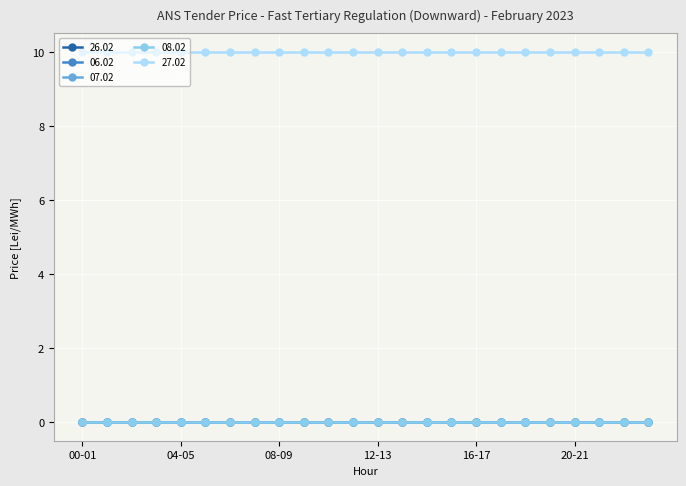

True or false: 06.02 has more than 1 interior local peaks.

False